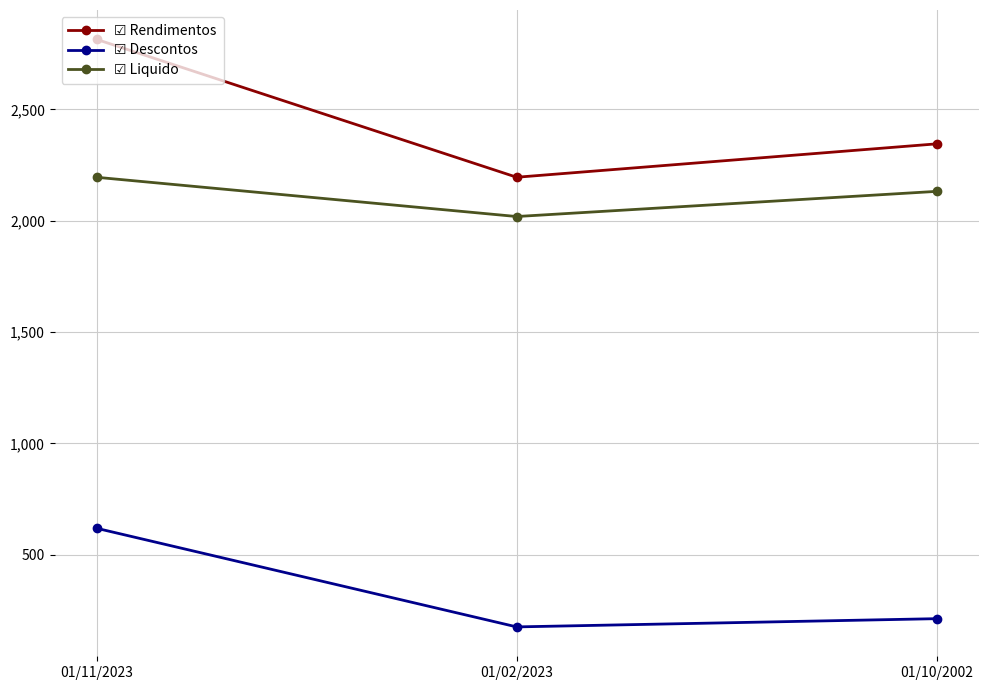

What is the spread (max minus min) of values at 01/02/2023?

2018.7